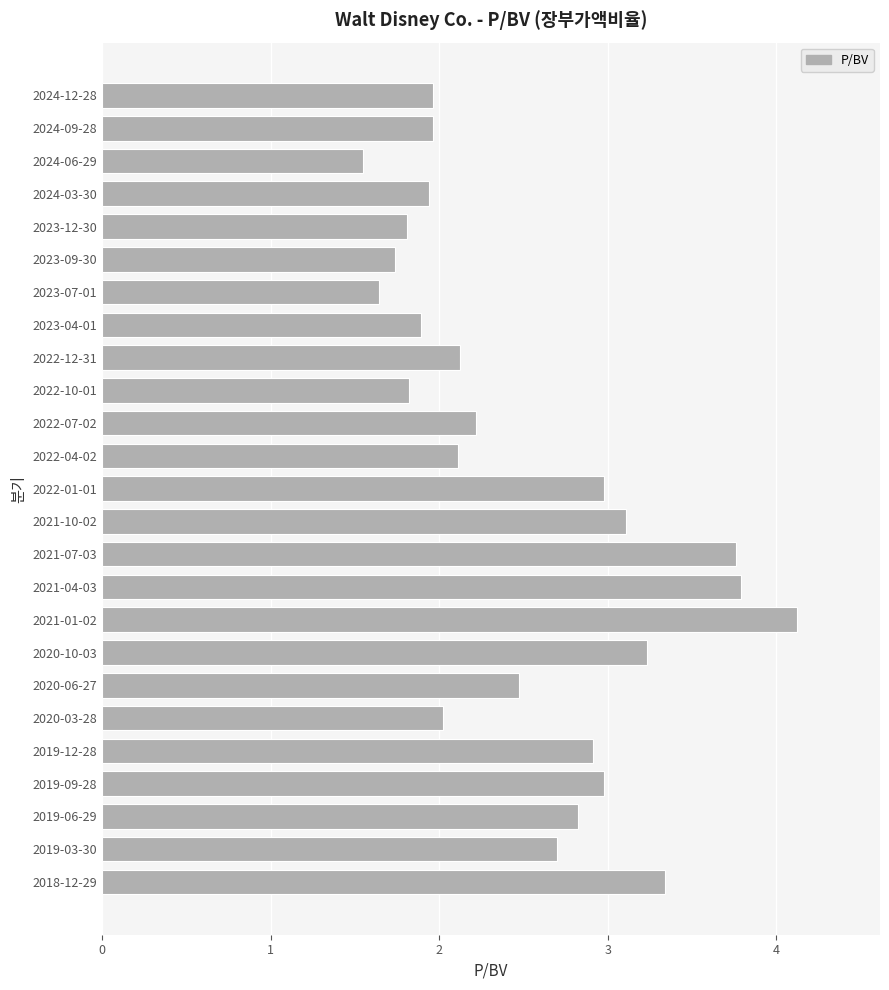

Between 2021-04-03 and 2019-06-29, which is larger?

2021-04-03